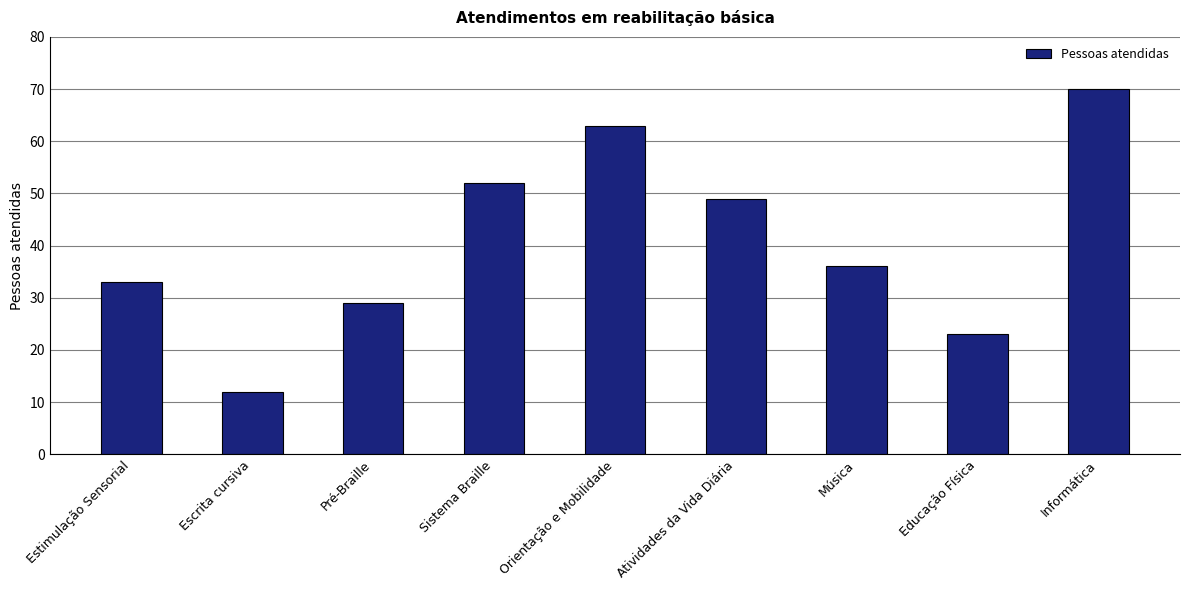

Rank the categories by value from highest to lowest.

Informática, Orientação e Mobilidade, Sistema Braille, Atividades da Vida Diária, Música, Estimulação Sensorial, Pré-Braille, Educação Física, Escrita cursiva